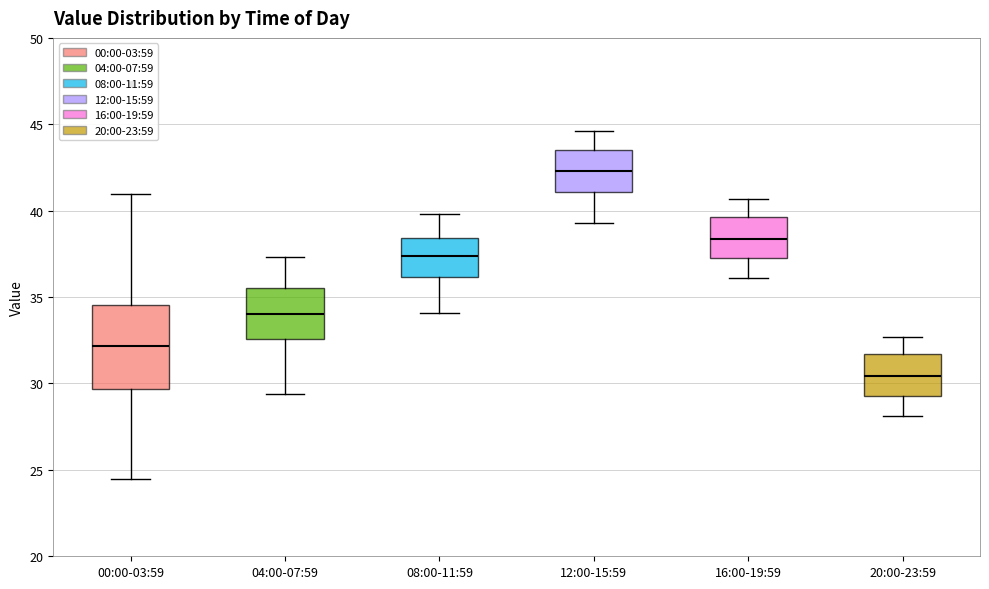

Which box has the lowest median line?

20:00-23:59